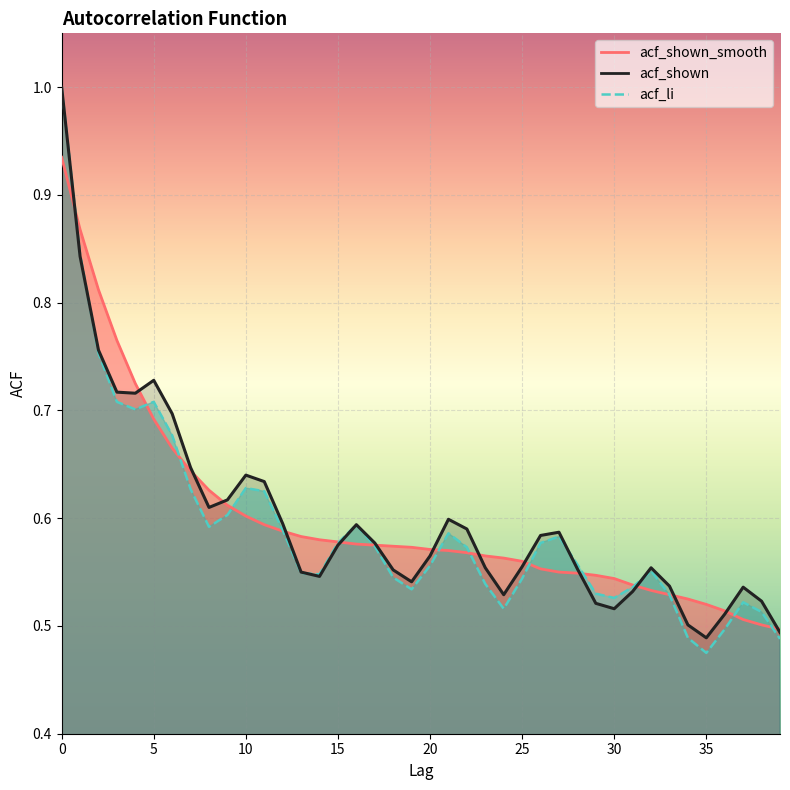

Which series has the largest range (max minus min)?

acf_li